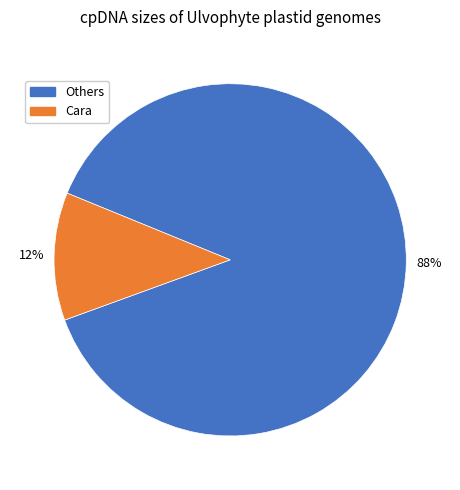

Does any single category account for the majority?

Yes